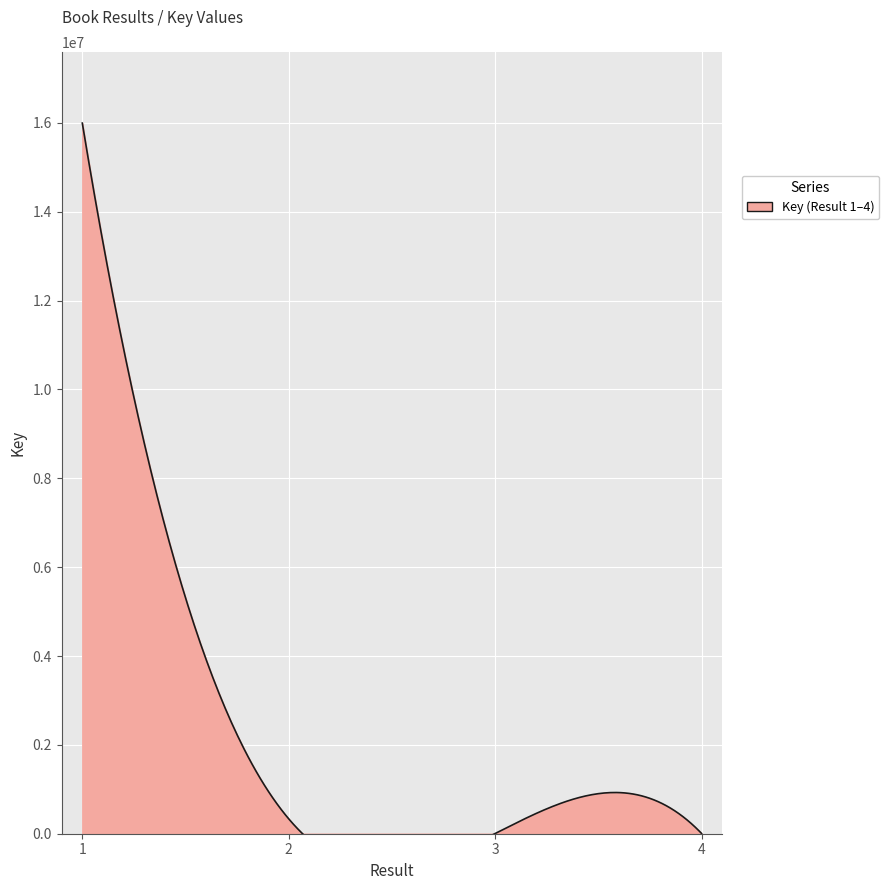

Rank the categories by value from lowest to highest.

3, 4, 2, 1